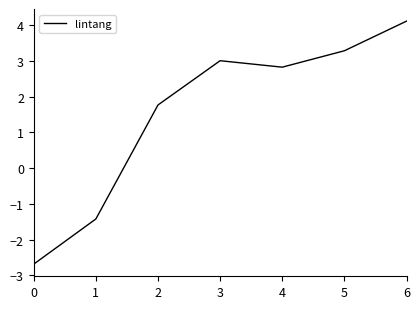

Does the chart display data point markers on the line(s)?

No